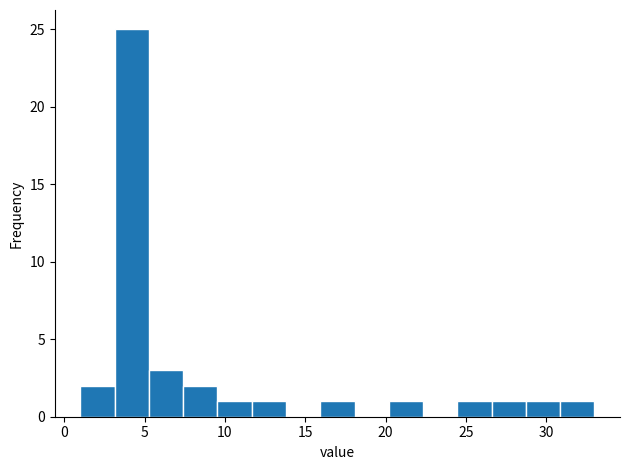

Reading left to right, transcribe this chart: for each bar, give the range it covers on the x-axis and its height. Neither the bar edges nor the heights are printed on the chart, so give them approximately, as read against the axes.

1.0 to 3.0: 2
3.0 to 5.5: 25
5.5 to 7.5: 3
7.5 to 9.5: 2
9.5 to 11.5: 1
11.5 to 14.0: 1
14.0 to 16.0: 0
16.0 to 18.0: 1
18.0 to 20.0: 0
20.0 to 22.5: 1
22.5 to 24.5: 0
24.5 to 26.5: 1
26.5 to 28.5: 1
28.5 to 31.0: 1
31.0 to 33.0: 1